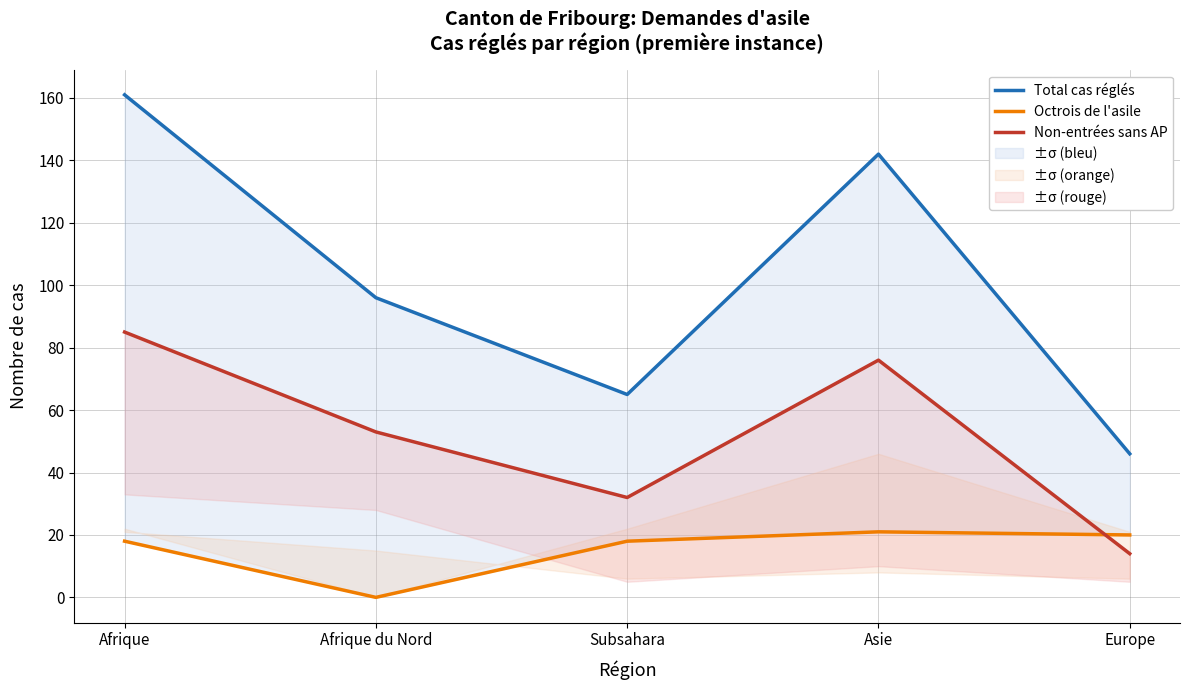

At which category does the chart reach its peak across all series?

Afrique